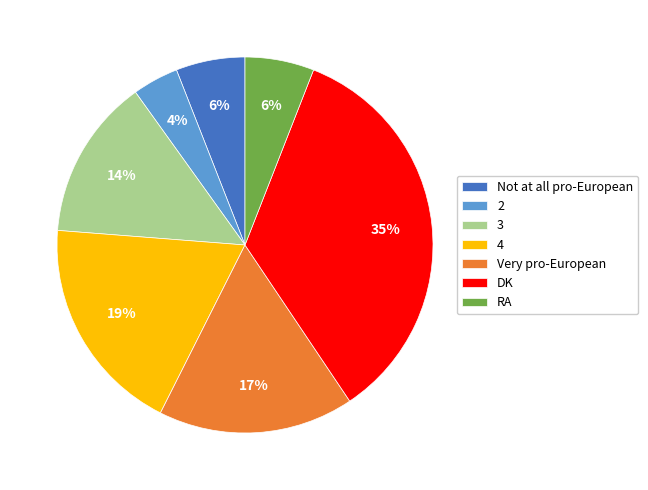

How many segments does this pie chart have?

7